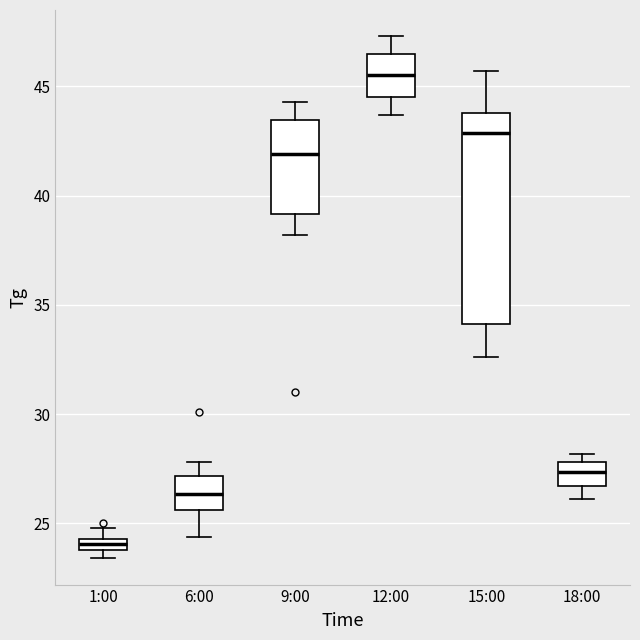

Comparing the boxes themselves (not the whiskers), which one is the tallest?

15:00